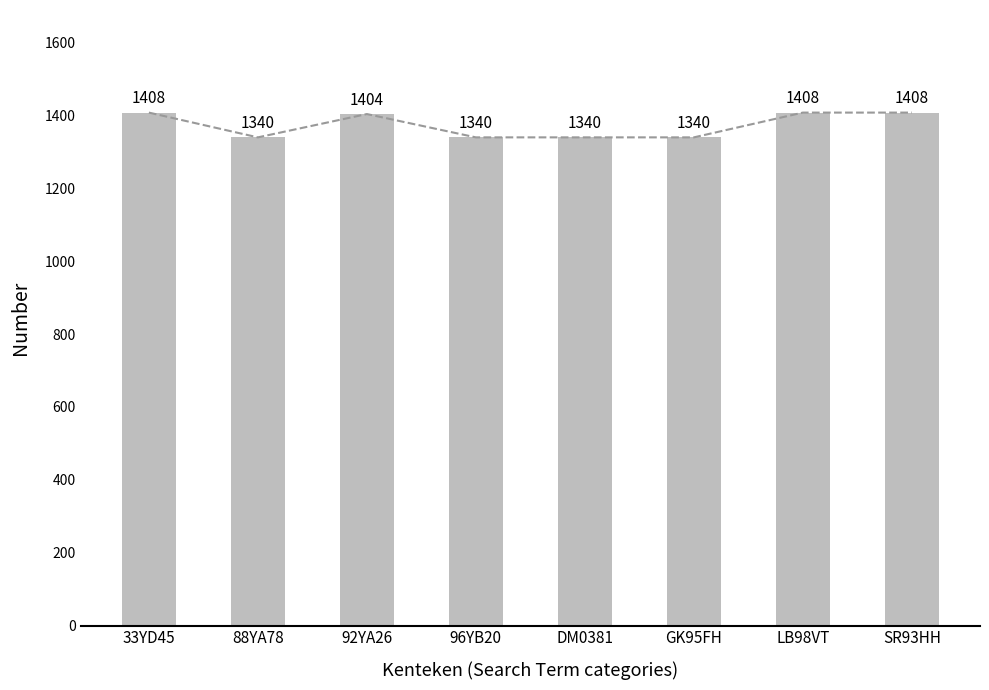

True or false: the data shows 1408 at SR93HH.

True